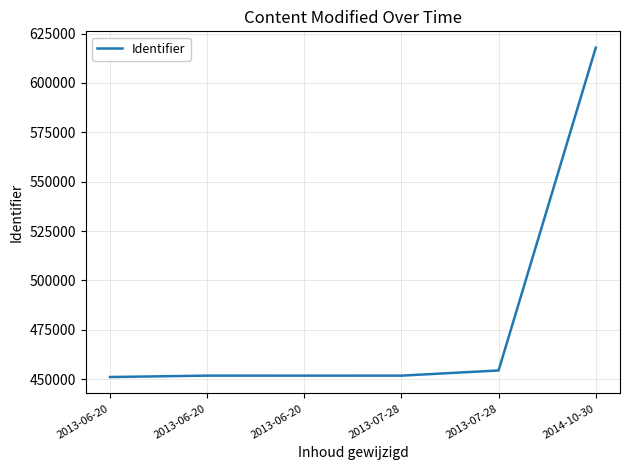

Does the chart have visible grid lines?

Yes